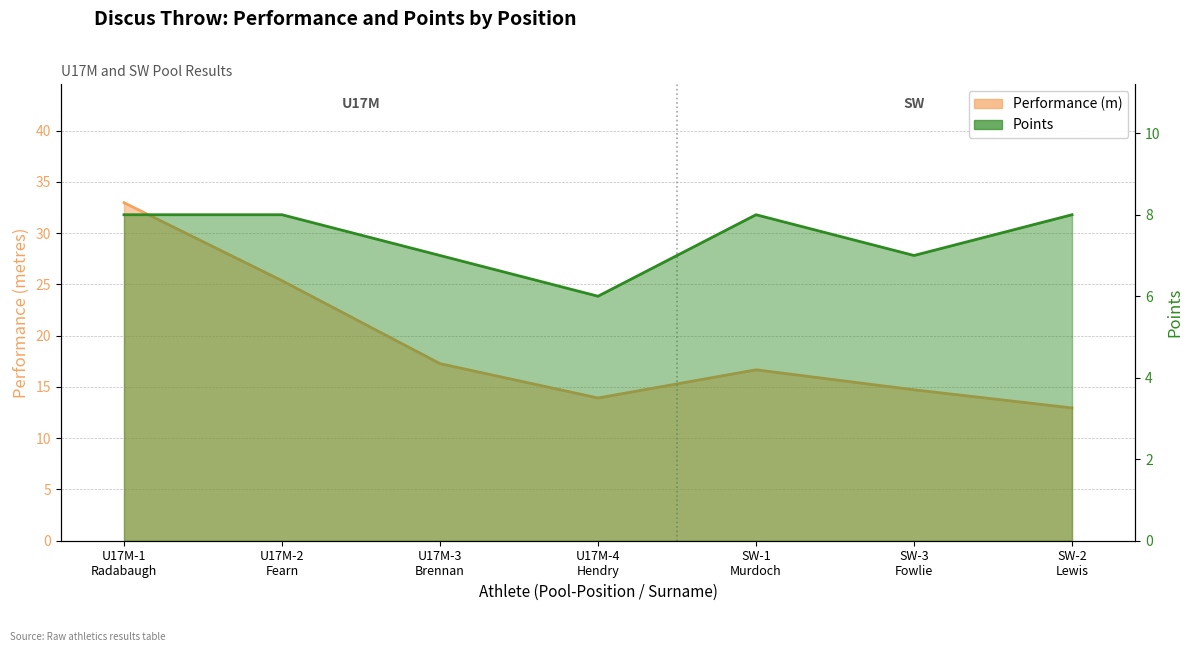

Is it true that Points equals 8.0 at SW-1
Murdoch?

True